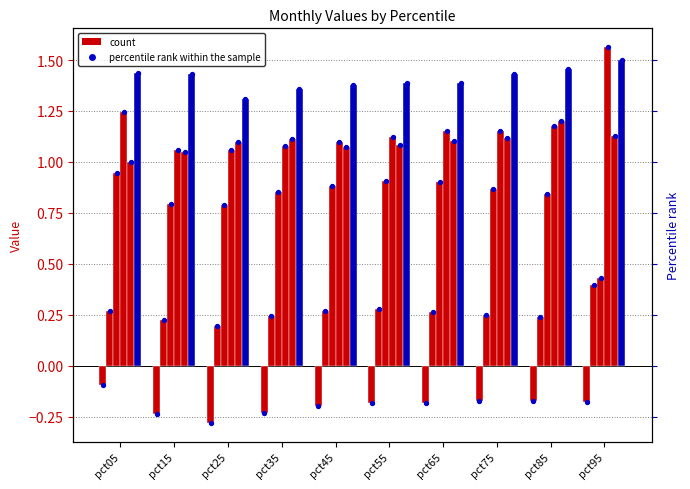

Is the value of Jan at pct15 greater than the value of Apr at pct25?

No